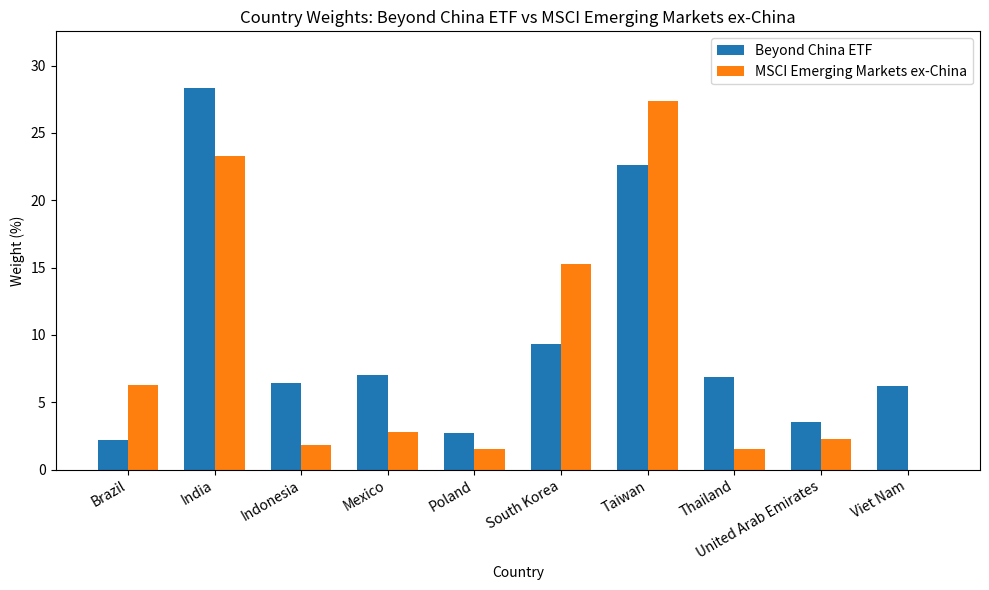

Count the number of categories in the chart.

10